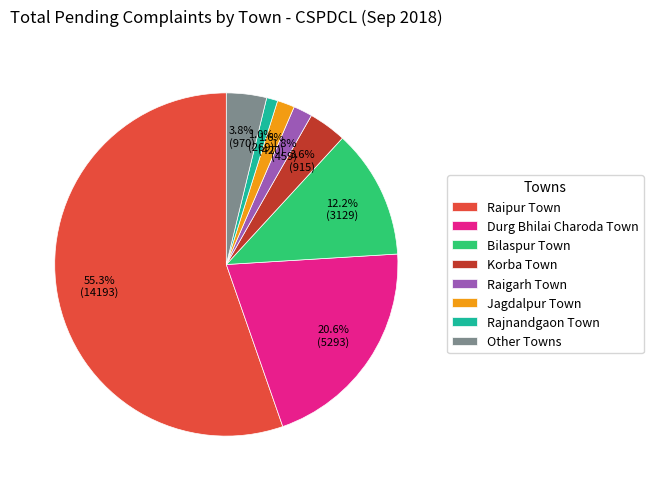

Is it true that Raipur Town is 64% of the pie?

False